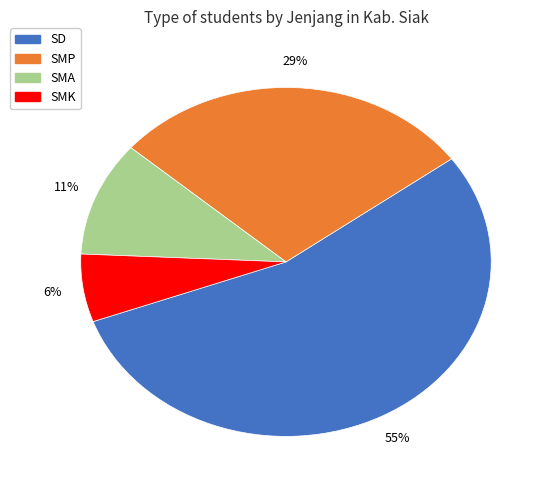

Does any single category account for the majority?

Yes